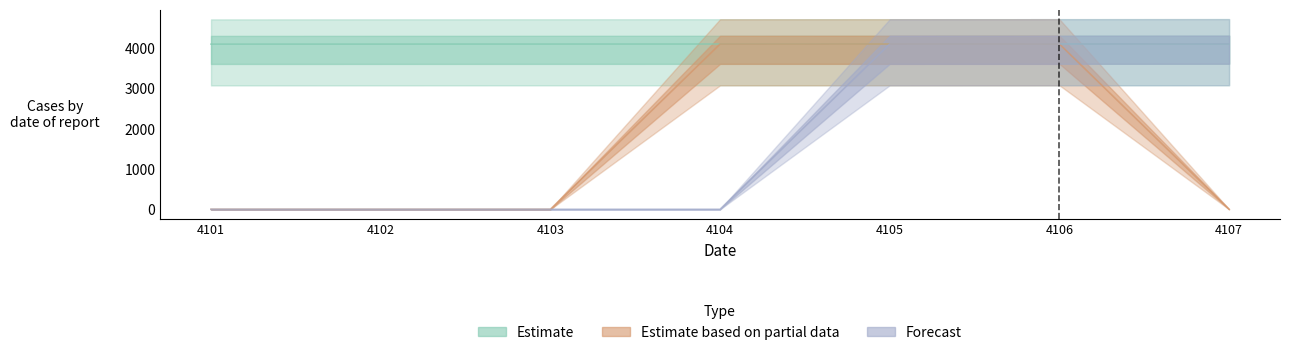

True or false: Forecast has a value of 1602 at 4107.

False